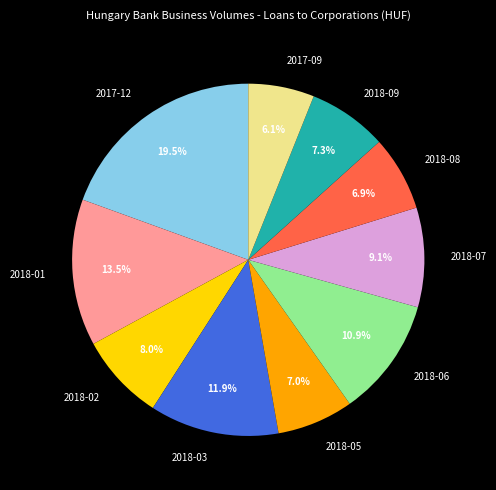

What portion of the pie excludes 2018-01?

86.5%